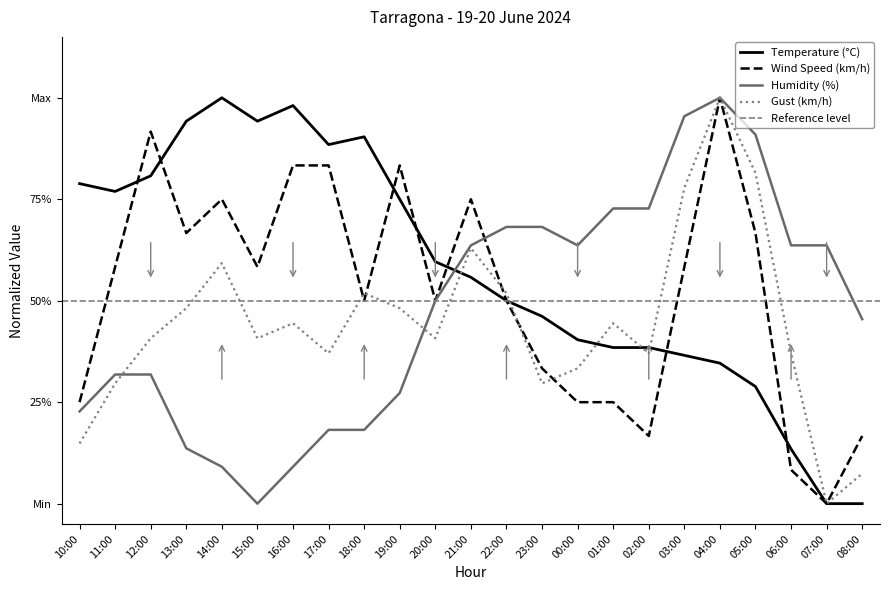

What is the value of the Temperature (°C) point at the 21st from the left?

0.1